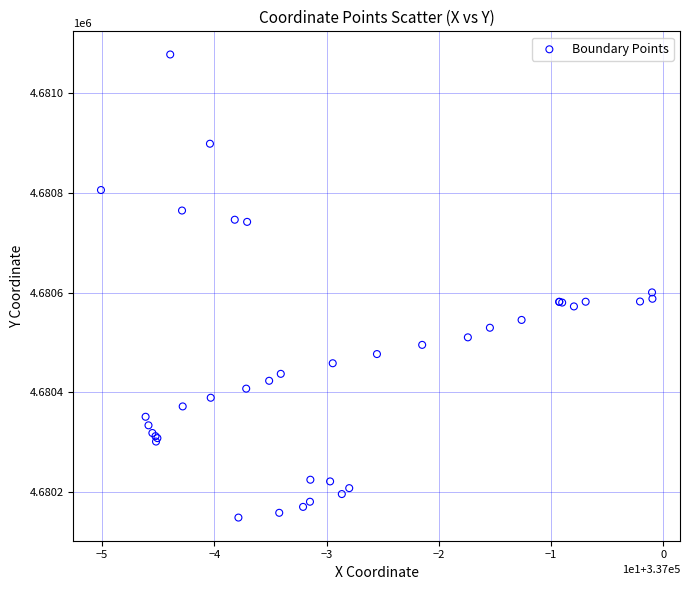

What Y value in the scatter plot is closest to 4680613?

4680600.4